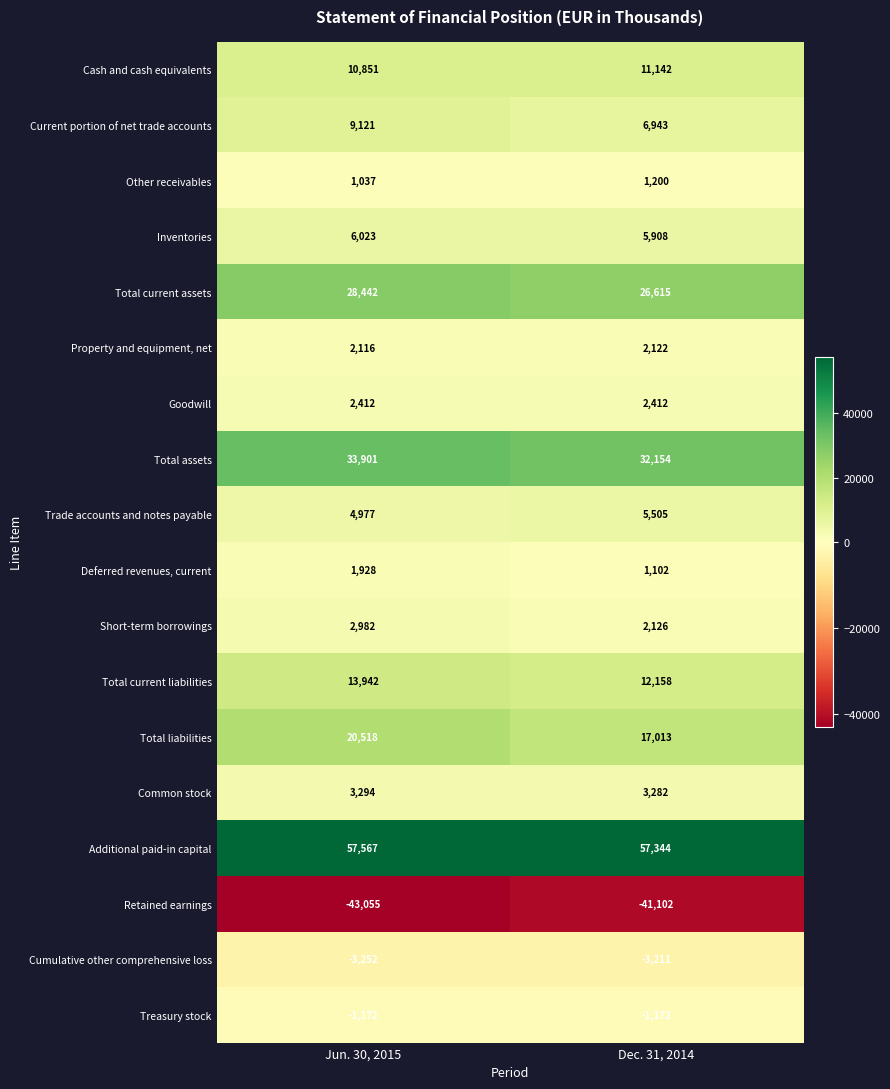

What is the total value across all series at Jun. 30, 2015?

151632